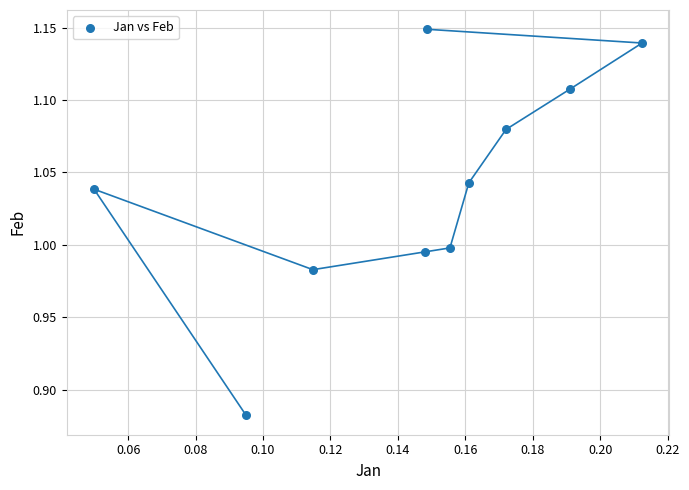

What is the range of Y values (max minus min)?

0.3